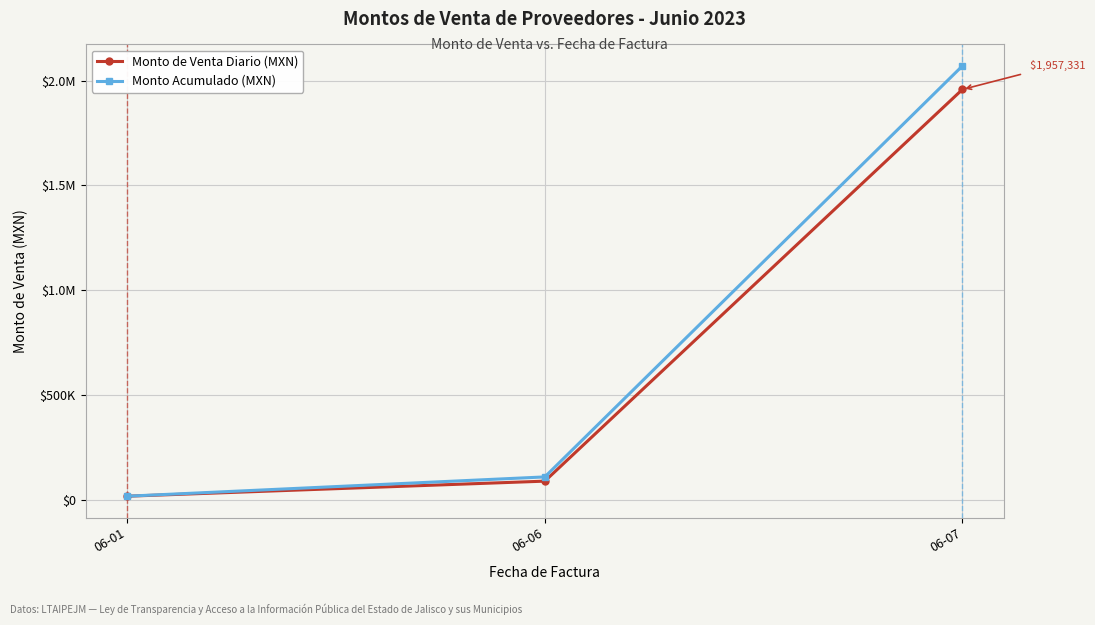

What are all the series names shown in the legend?

Monto de Venta Diario (MXN), Monto Acumulado (MXN)